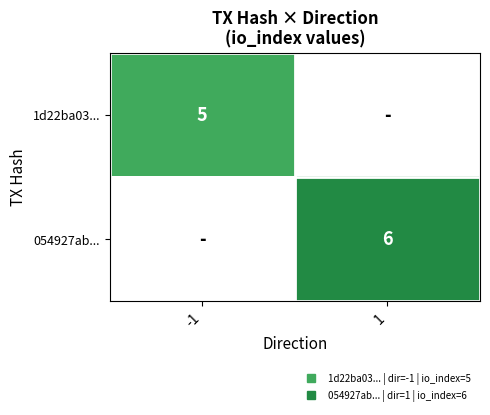

Where is 054927ab... nearest to the value 1?

-1